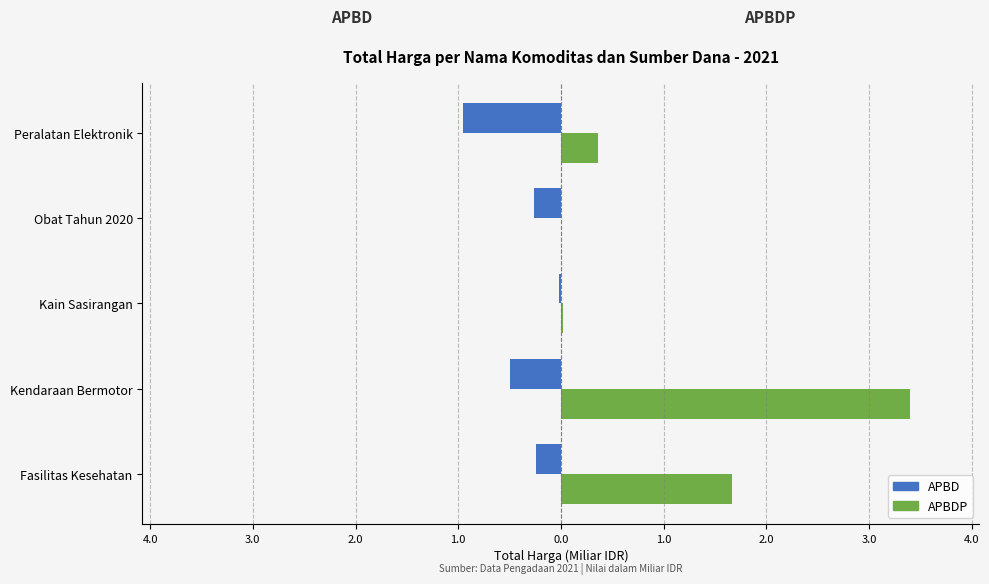

What are all the series names shown in the legend?

APBD, APBDP